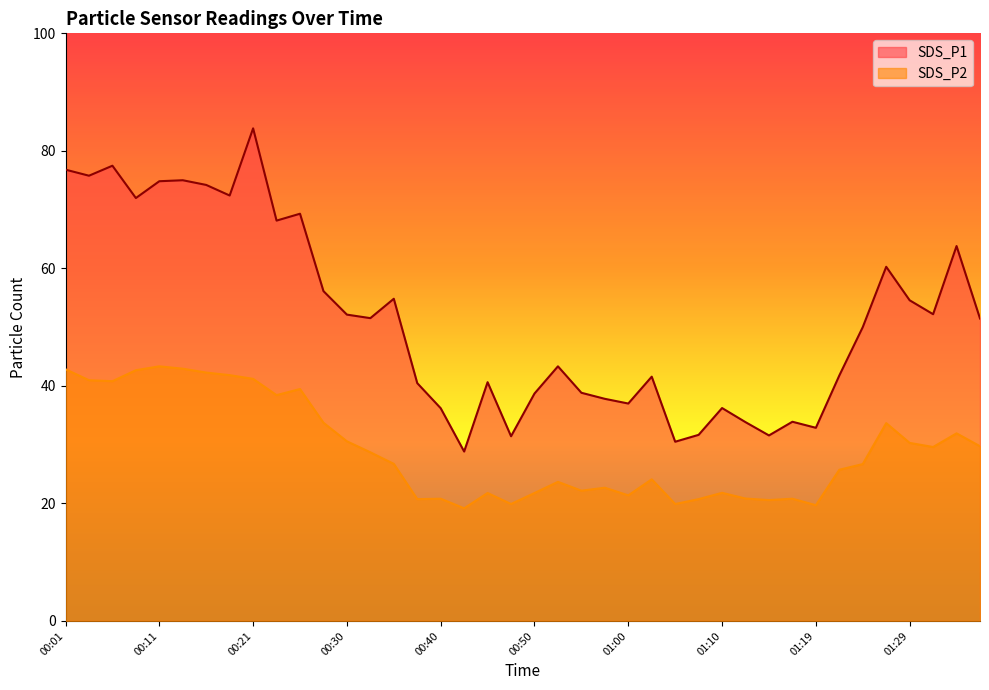

List the series in order of their peak value, highest first.

SDS_P1, SDS_P2